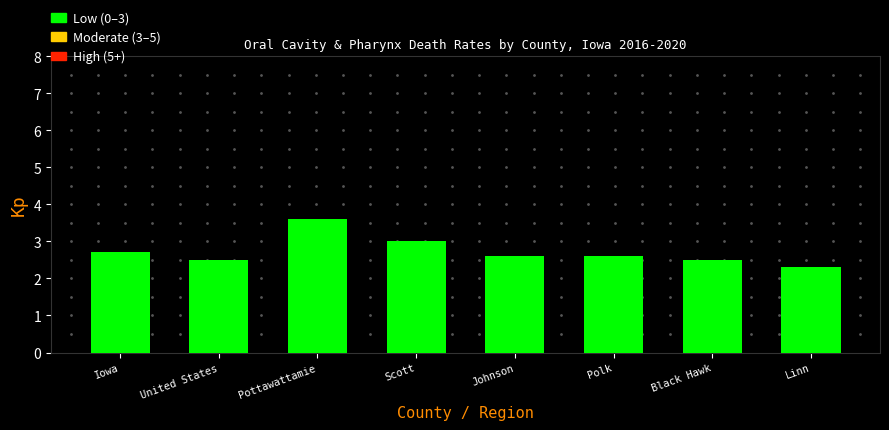

Reading right to left, transcribe all the data shown in this chart.

2.3	2.5	2.6	2.6	3.0	3.6	2.5	2.7